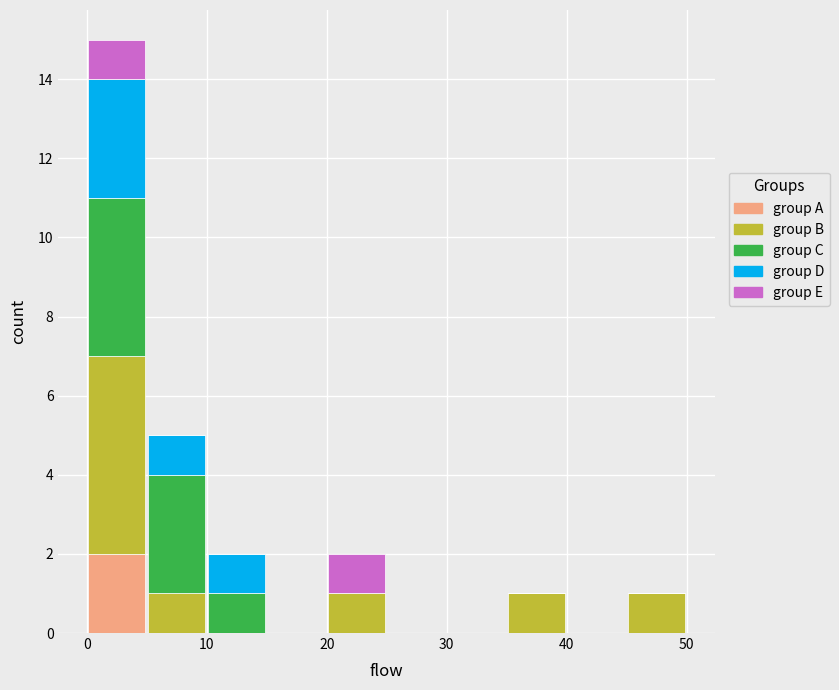

What is the total height of the stacked bar covering 45 to 50 on the x-axis? The values are not printed on the chart, so give them approximately, as read against the axis.

1